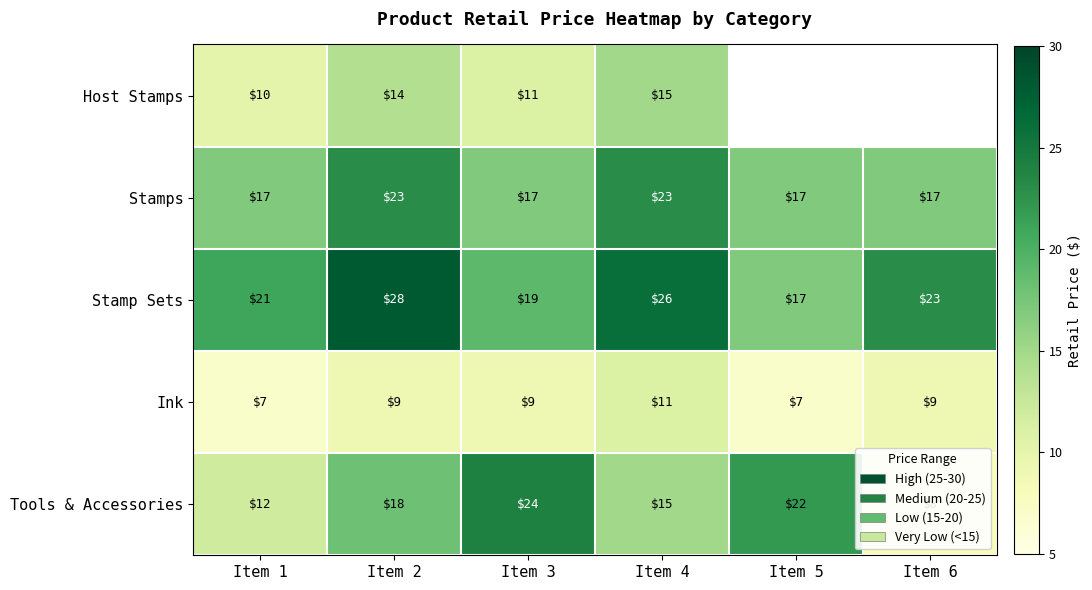

Which has a higher value, Item 5 or Item 2?

Item 2